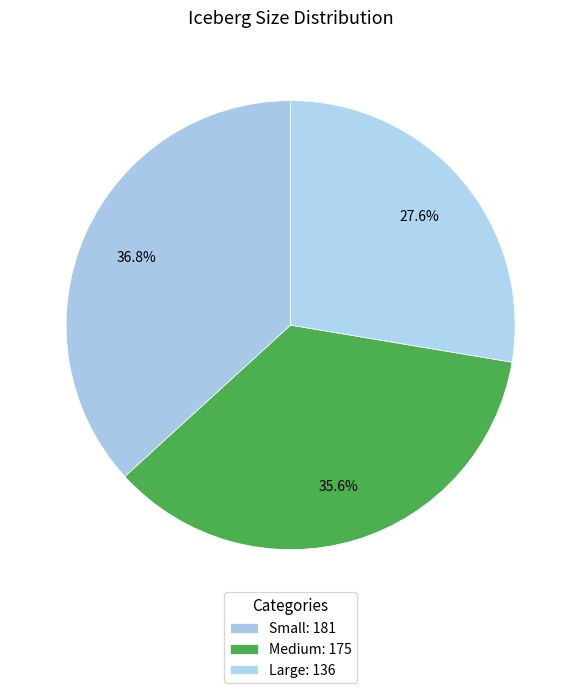

How many segments does this pie chart have?

3